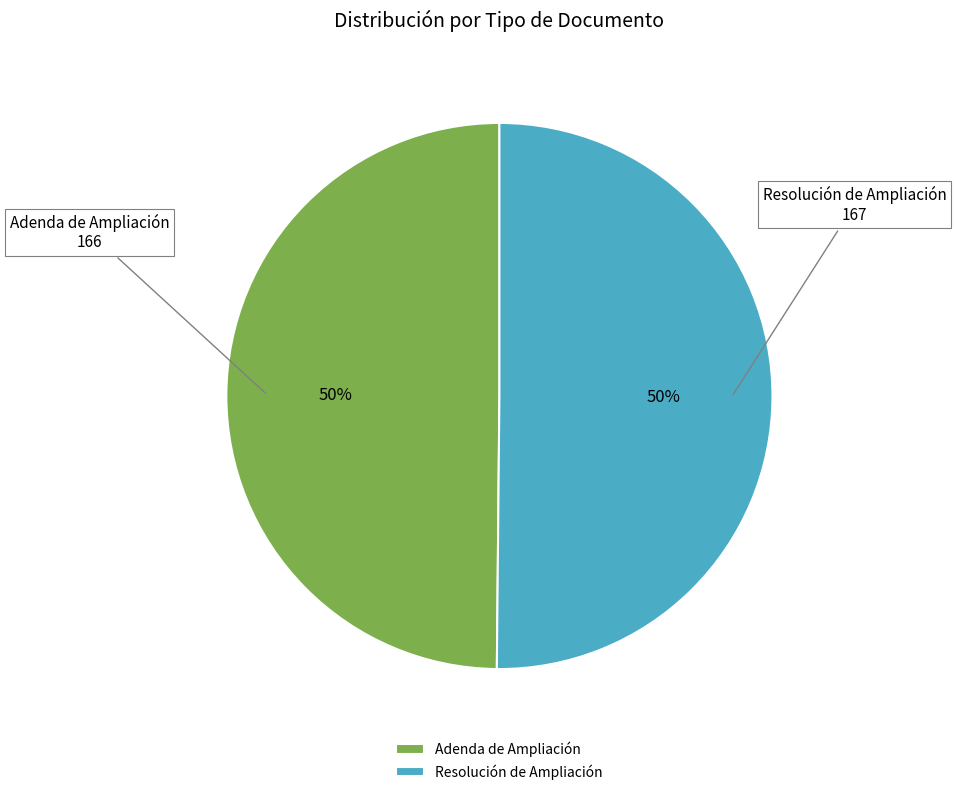

To the nearest percent, what is the combined percentage of Adenda de Ampliación and Resolución de Ampliación?

100%